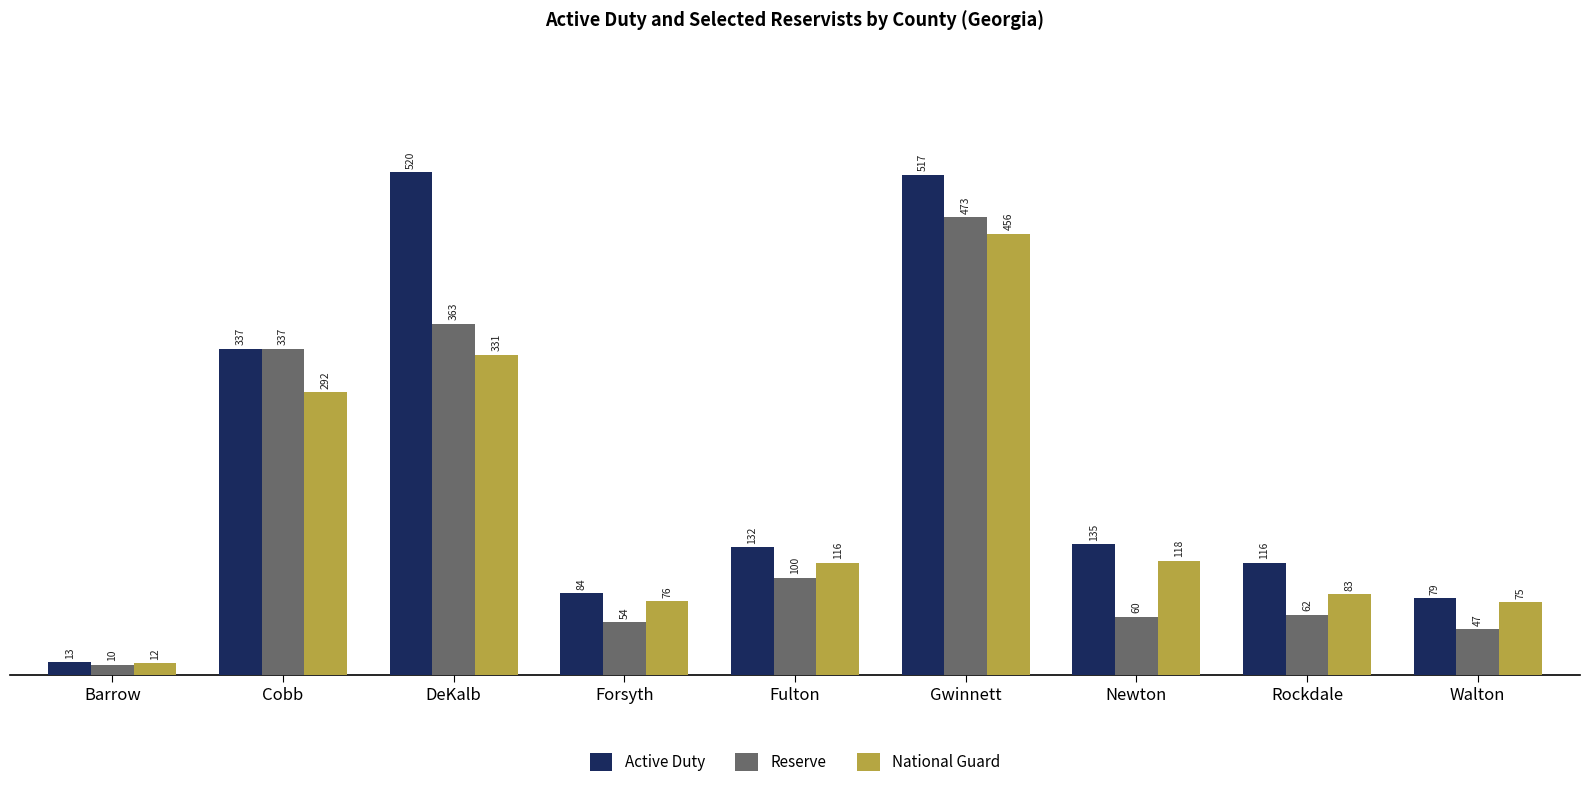

At how many categories does at least one series exceed 19?

8